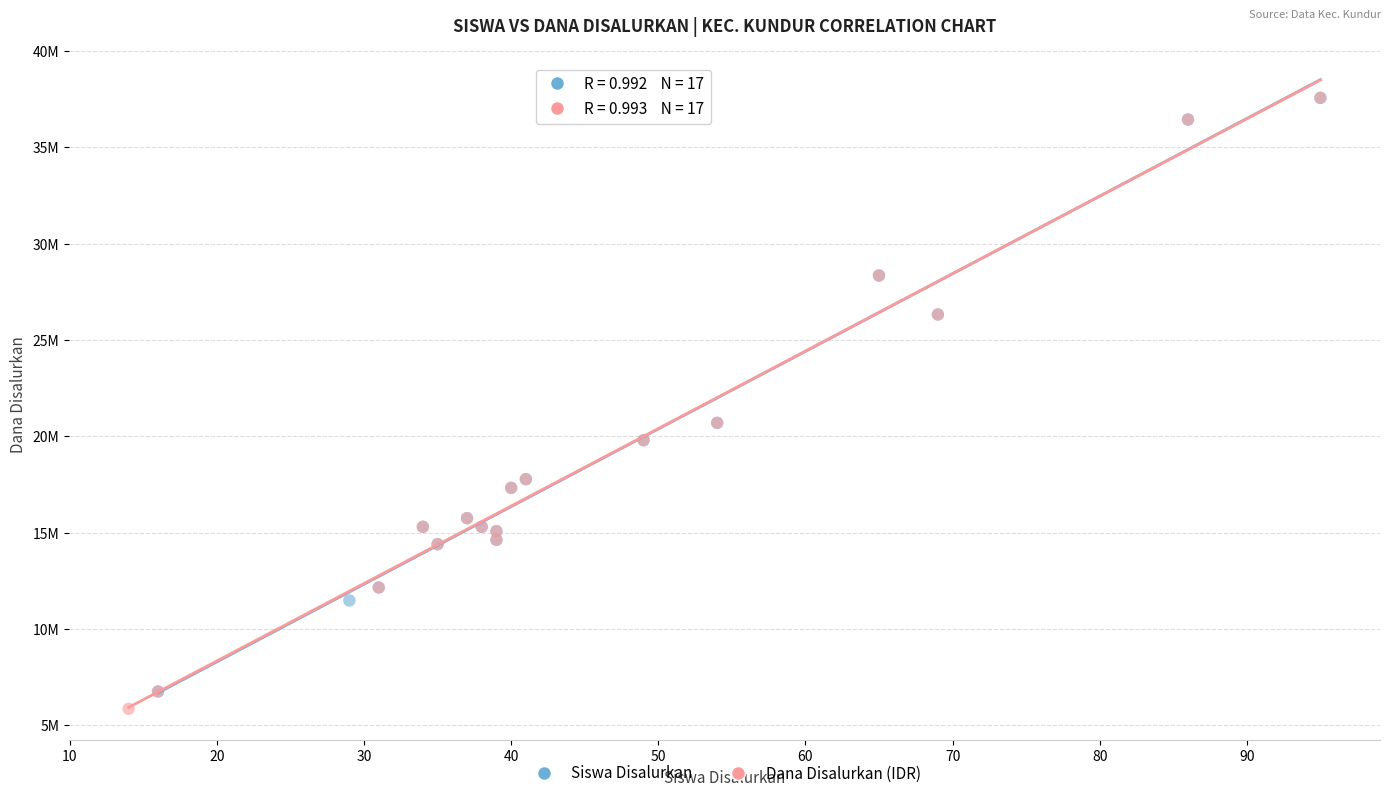

Which series has the largest Y range (max minus min)?

Dana Disalurkan (IDR)